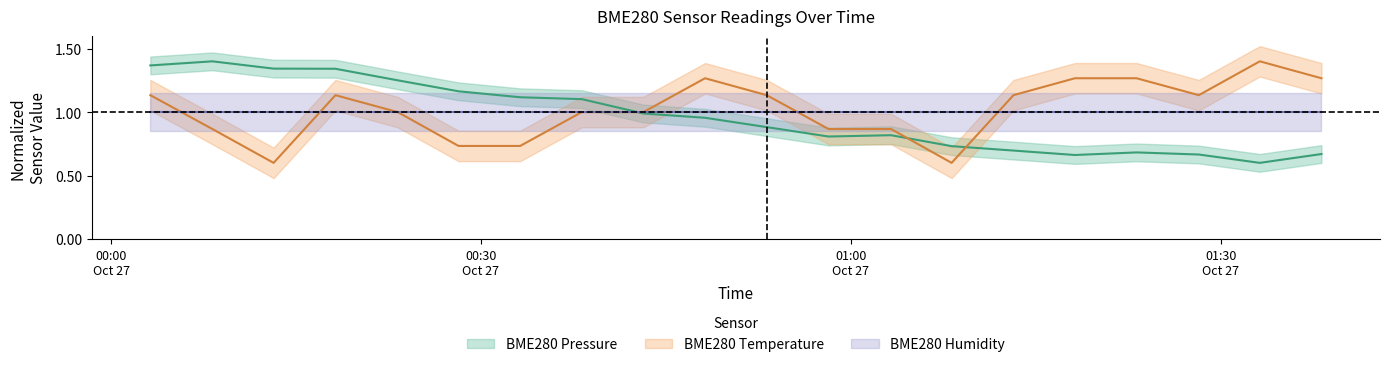

Reading left to right, transcribe all the data shown in this chart.

BME280_pressure: 2023/10/27 00:03:11=1.4	2023/10/27 00:08:13=1.4	2023/10/27 00:13:11=1.3	2023/10/27 00:18:12=1.3	2023/10/27 00:23:15=1.3	2023/10/27 00:28:11=1.2	2023/10/27 00:33:11=1.1	2023/10/27 00:38:11=1.1	2023/10/27 00:43:11=1.0	2023/10/27 00:48:11=1.0	2023/10/27 00:53:11=0.9	2023/10/27 00:58:12=0.8	2023/10/27 01:03:16=0.8	2023/10/27 01:08:11=0.7	2023/10/27 01:13:12=0.7	2023/10/27 01:18:11=0.7	2023/10/27 01:23:11=0.7	2023/10/27 01:28:14=0.7	2023/10/27 01:33:11=0.6	2023/10/27 01:38:11=0.7
BME280_temperature: 2023/10/27 00:03:11=1.1	2023/10/27 00:08:13=0.9	2023/10/27 00:13:11=0.6	2023/10/27 00:18:12=1.1	2023/10/27 00:23:15=1.0	2023/10/27 00:28:11=0.7	2023/10/27 00:33:11=0.7	2023/10/27 00:38:11=1.0	2023/10/27 00:43:11=1.0	2023/10/27 00:48:11=1.3	2023/10/27 00:53:11=1.1	2023/10/27 00:58:12=0.9	2023/10/27 01:03:16=0.9	2023/10/27 01:08:11=0.6	2023/10/27 01:13:12=1.1	2023/10/27 01:18:11=1.3	2023/10/27 01:23:11=1.3	2023/10/27 01:28:14=1.1	2023/10/27 01:33:11=1.4	2023/10/27 01:38:11=1.3